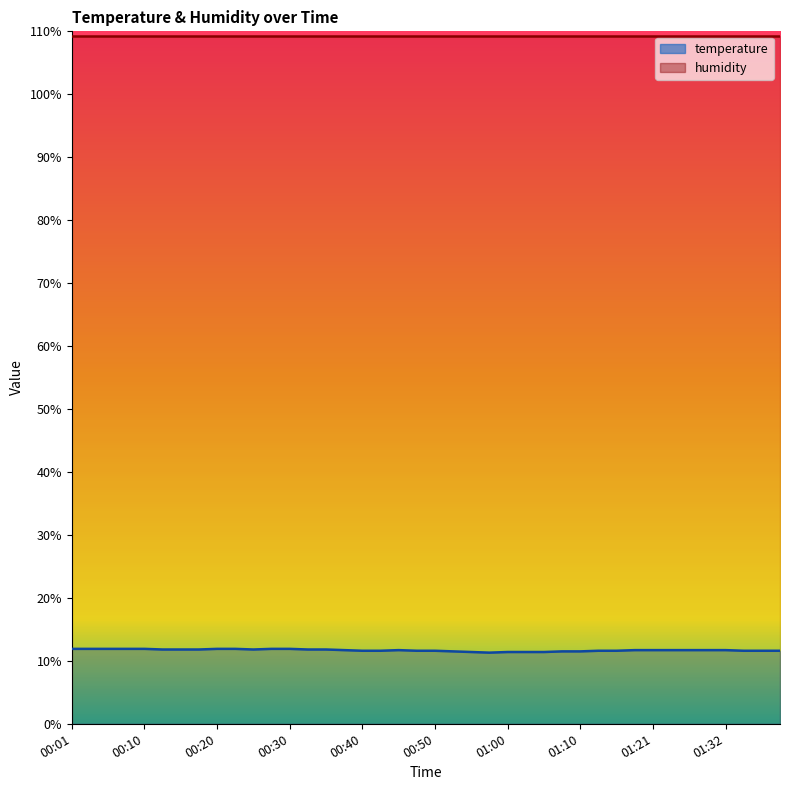

Approximately how many times larger is the value at 00:10 compared to 01:15?

1.0